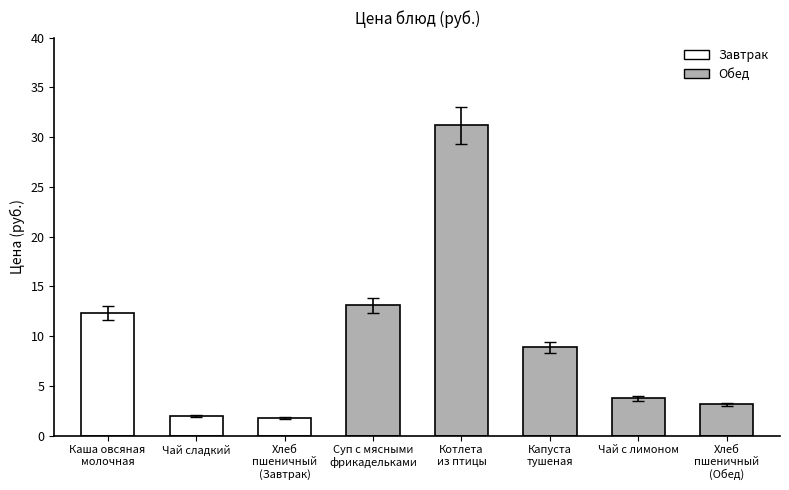

Which has a higher value, Чай сладкий or Чай с лимоном?

Чай с лимоном